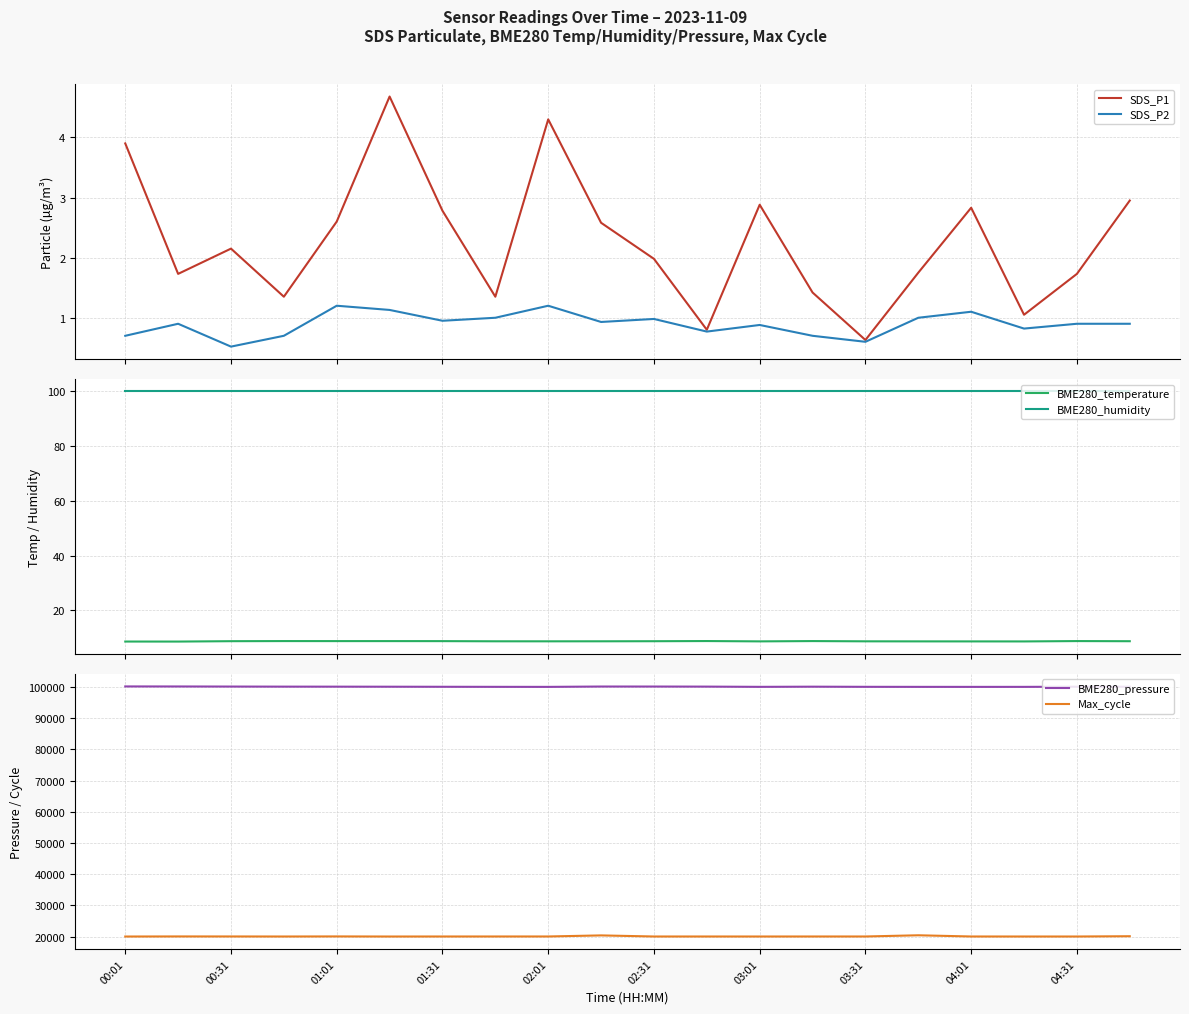

How many series are shown in this chart?

6